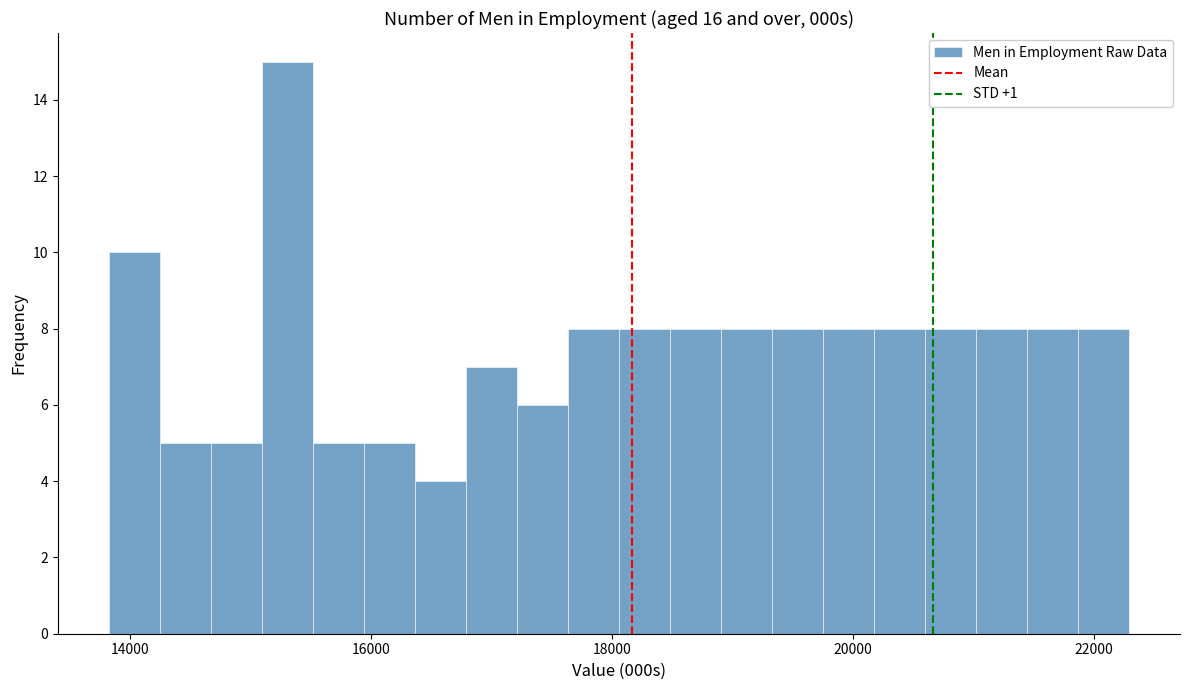

Around what value on the x-axis is the tallest bar? Give the approximate position of its centre, as read against the axis.

15400